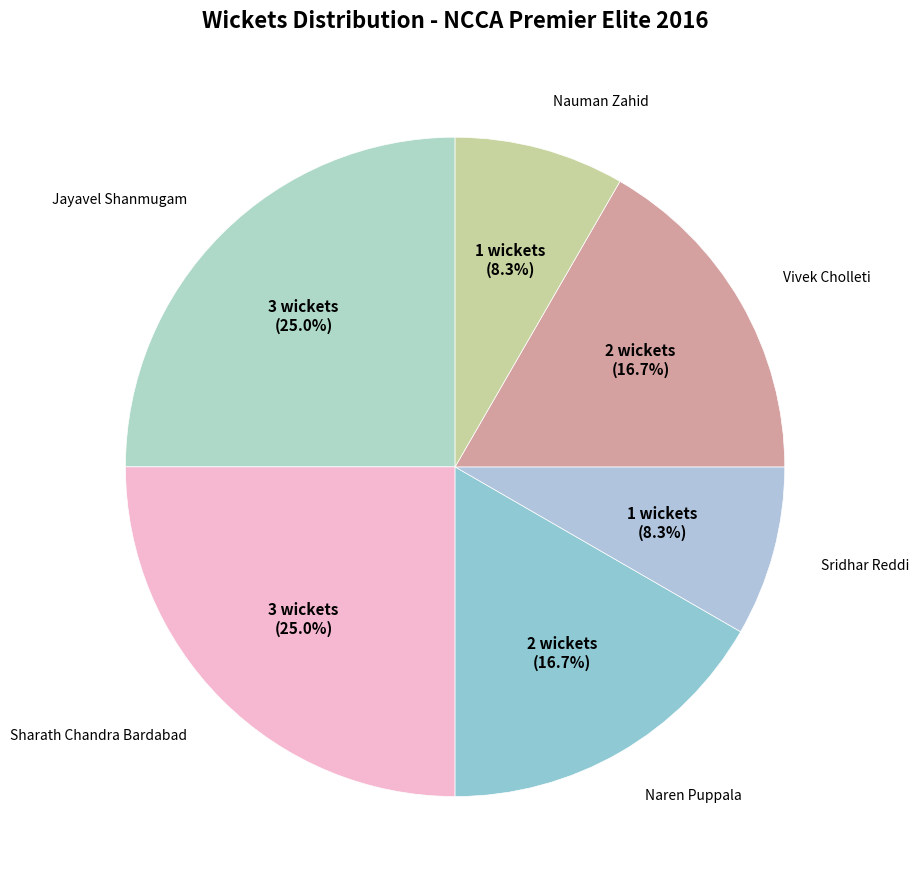

How many segments does this pie chart have?

6